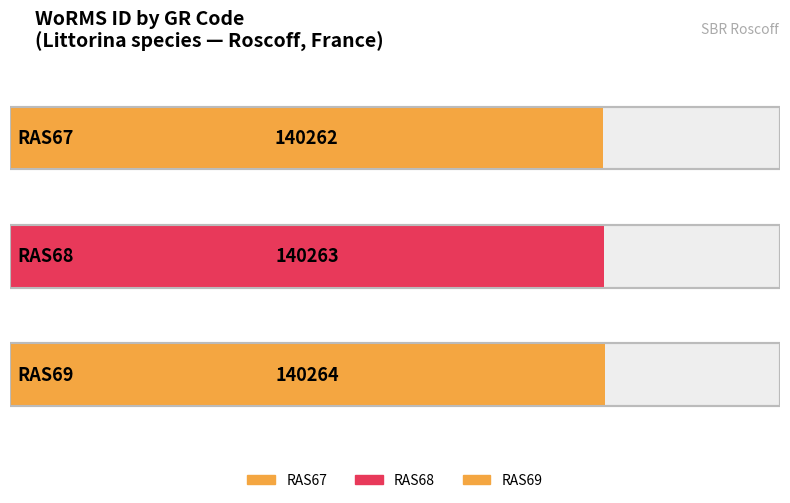

What is the value of the 2nd bar from the left?

140263